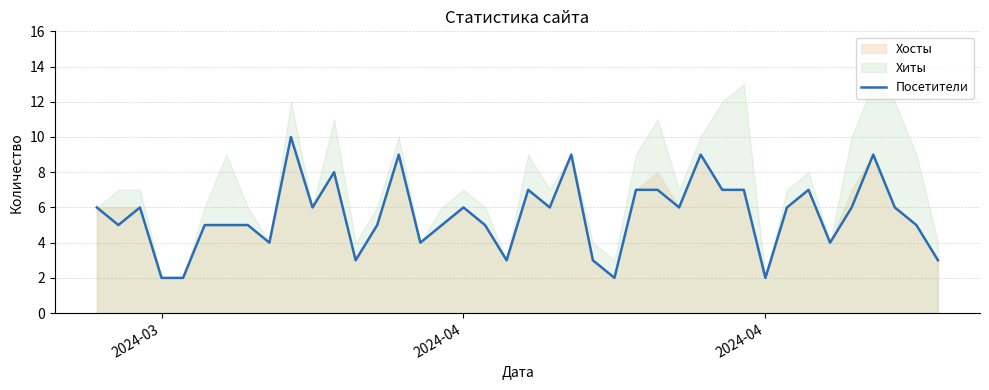

Reading right to left, extract all data points from this chart.

3	5	6	9	6	4	7	6	2	7	7	9	6	7	7	2	3	9	6	7	3	5	6	5	4	9	5	3	8	6	10	4	5	5	5	2	2	6	5	6